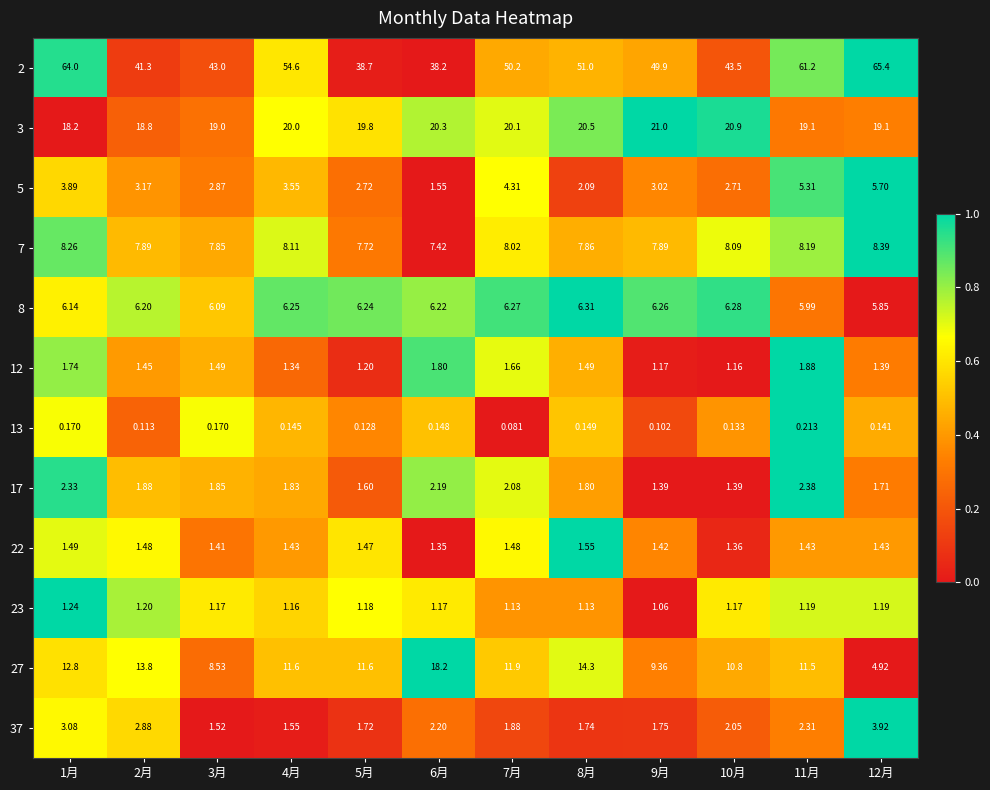

Is the value of 7 at 4月 greater than the value of 2 at 7月?

No